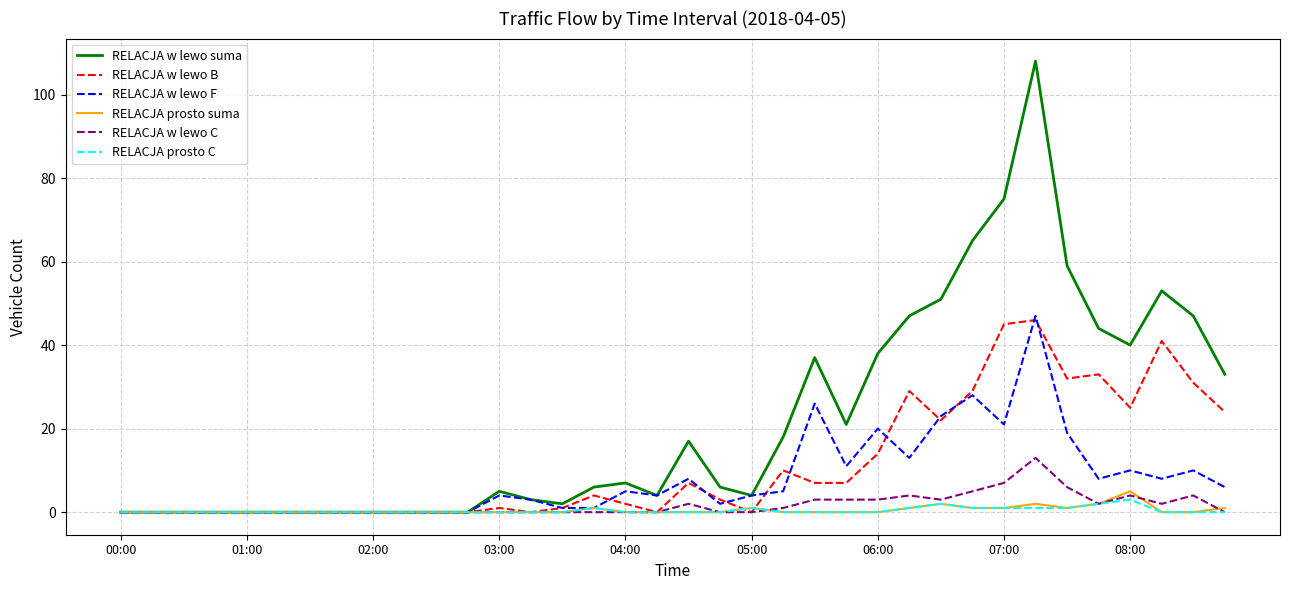

Reading right to left, list all the values displayed in this chart.

RELACJA w lewo suma: 33	47	53	40	44	59	108	75	65	51	47	38	21	37	18	4	6	17	4	7	6	2	3	5	0	0	0	0	0	0	0	0	0	0	0	0
RELACJA w lewo B: 24	31	41	25	33	32	46	45	29	22	29	14	7	7	10	0	3	7	0	2	4	1	0	1	0	0	0	0	0	0	0	0	0	0	0	0
RELACJA w lewo F: 6	10	8	10	8	19	47	21	28	23	13	20	11	26	5	4	2	8	4	5	1	1	3	4	0	0	0	0	0	0	0	0	0	0	0	0
RELACJA prosto suma: 1	0	0	5	2	1	2	1	1	2	1	0	0	0	0	1	0	0	0	0	1	0	0	0	0	0	0	0	0	0	0	0	0	0	0	0
RELACJA w lewo C: 0	4	2	4	2	6	13	7	5	3	4	3	3	3	1	0	0	2	0	0	0	0	0	0	0	0	0	0	0	0	0	0	0	0	0	0
RELACJA prosto C: 0	0	0	3	2	1	1	1	1	2	1	0	0	0	0	1	0	0	0	0	1	0	0	0	0	0	0	0	0	0	0	0	0	0	0	0